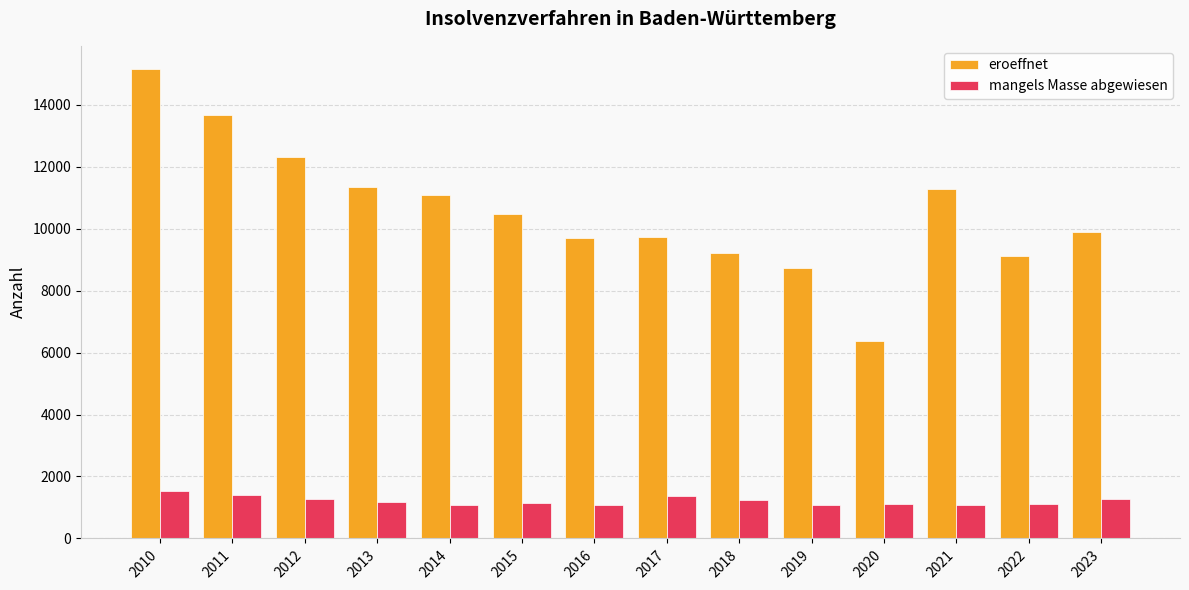

Rank the series at 2013 from lowest to highest value.

mangels Masse abgewiesen, eroeffnet